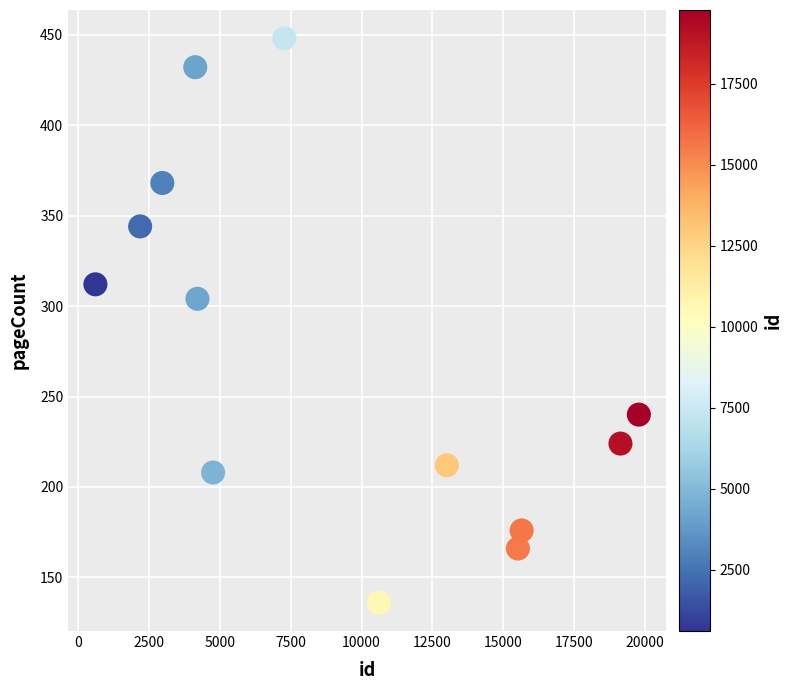

What is the range of X values (max minus min)?

19170